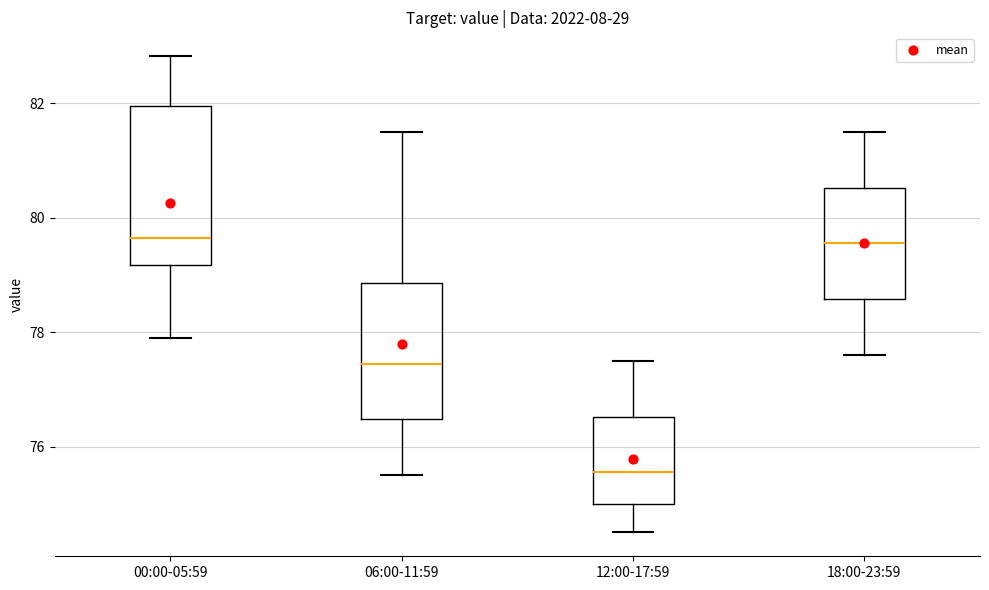

Which box has the lowest median line?

12:00-17:59